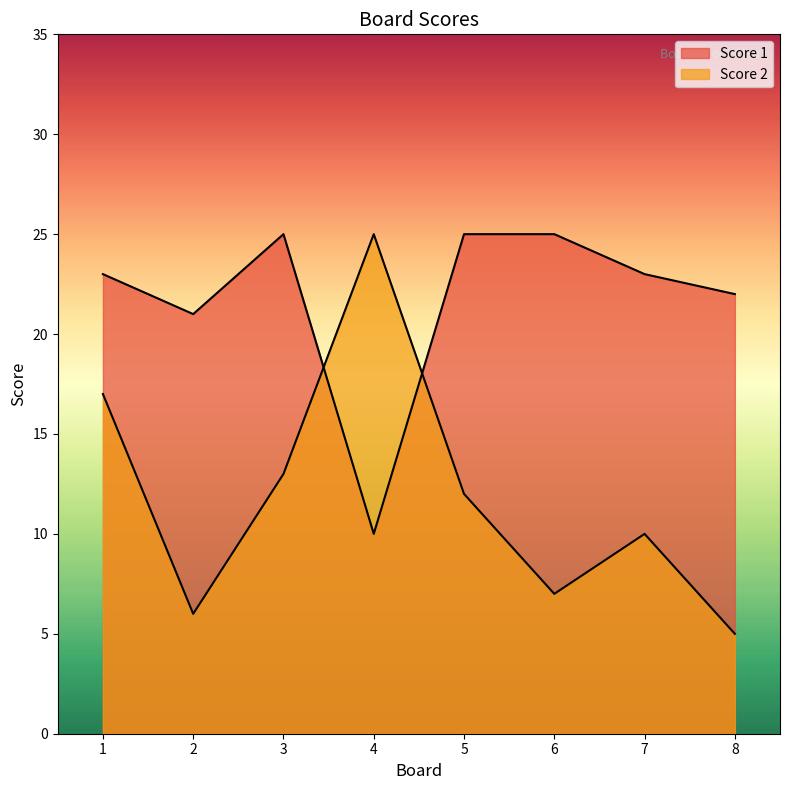

How many data points in Score 2 are above 12?

3